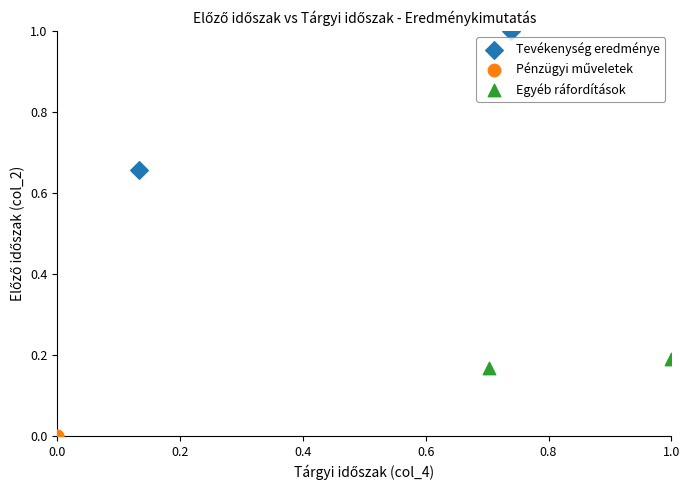

Which series reaches the maximum Y coordinate?

Tevékenység eredménye